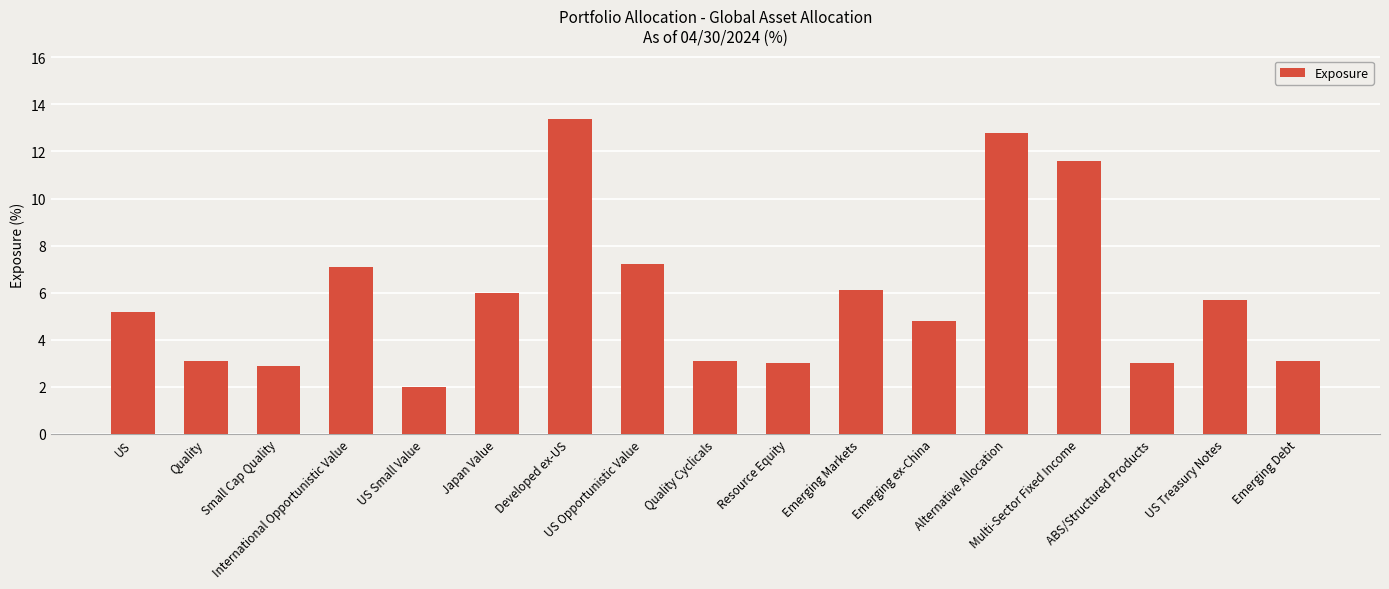

Between US Opportunistic Value and ABS/Structured Products, which is larger?

US Opportunistic Value